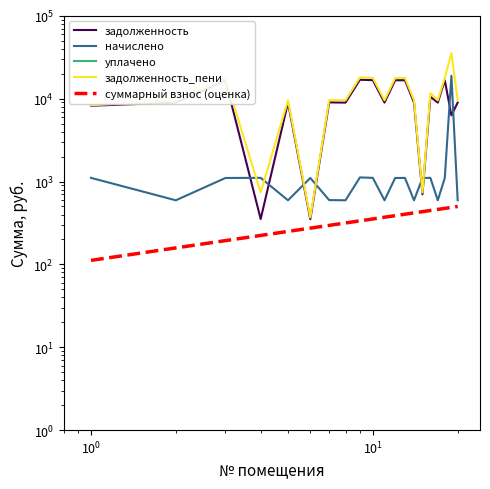

True or false: суммарный взнос (оценка) and задолженность_пени intersect in this chart.

False